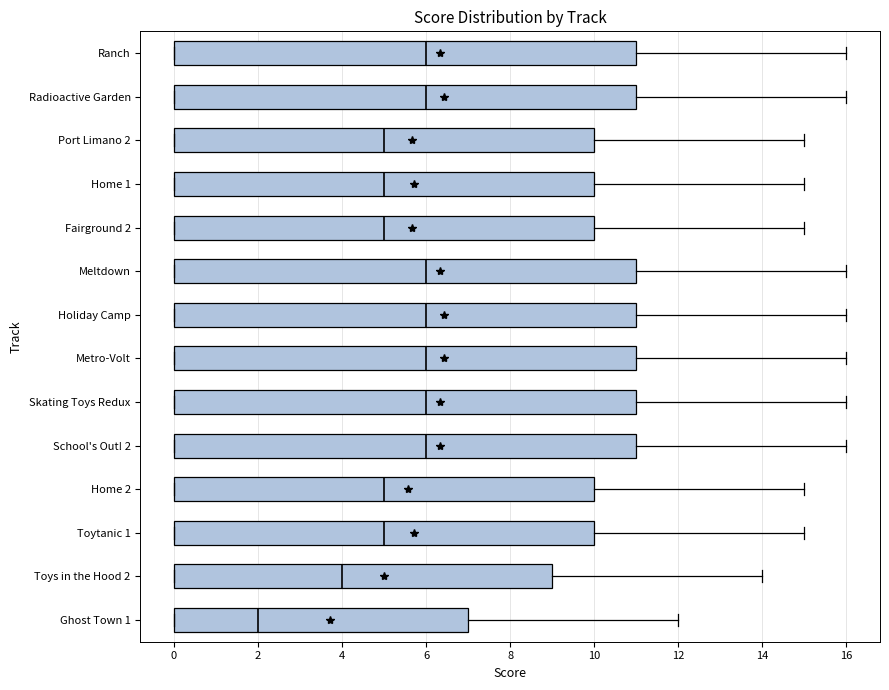

Reading bottom to top, transcribe this box plot: for each box, give where its median line is, the range the box spans, and where its two whiskers end, as read against the x-axis. The values are not printed on the chart, so give them approximately, as read against the axis.

Ghost Town 1: median 2, box 0 to 7, whiskers 0 to 12
Toys in the Hood 2: median 4, box 0 to 9, whiskers 0 to 14
Toytanic 1: median 5, box 0 to 10, whiskers 0 to 15
Home 2: median 5, box 0 to 10, whiskers 0 to 15
School's Out! 2: median 6, box 0 to 11, whiskers 0 to 16
Skating Toys Redux: median 6, box 0 to 11, whiskers 0 to 16
Metro-Volt: median 6, box 0 to 11, whiskers 0 to 16
Holiday Camp: median 6, box 0 to 11, whiskers 0 to 16
Meltdown: median 6, box 0 to 11, whiskers 0 to 16
Fairground 2: median 5, box 0 to 10, whiskers 0 to 15
Home 1: median 5, box 0 to 10, whiskers 0 to 15
Port Limano 2: median 5, box 0 to 10, whiskers 0 to 15
Radioactive Garden: median 6, box 0 to 11, whiskers 0 to 16
Ranch: median 6, box 0 to 11, whiskers 0 to 16